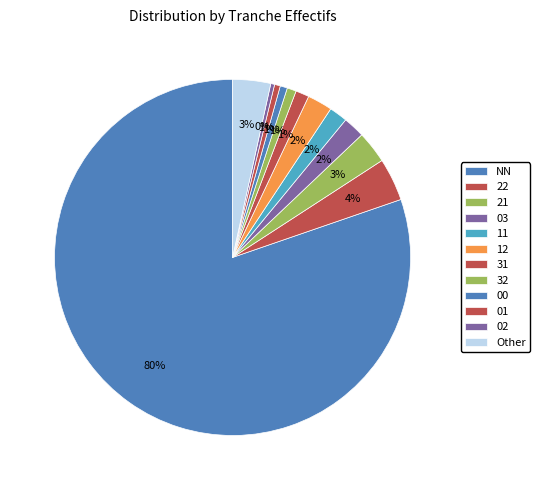

The 02 slice represents 0% of the pie. True or false?

True